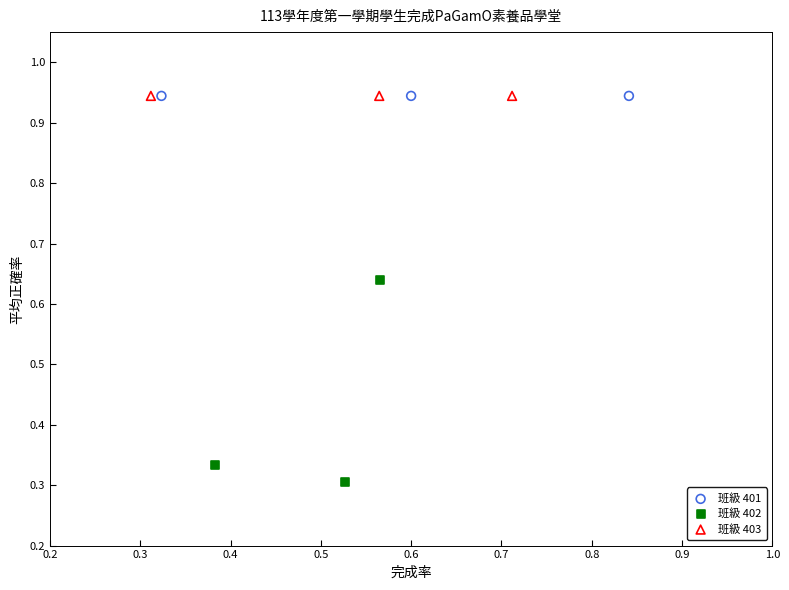

Which series reaches the minimum Y coordinate?

班級 402